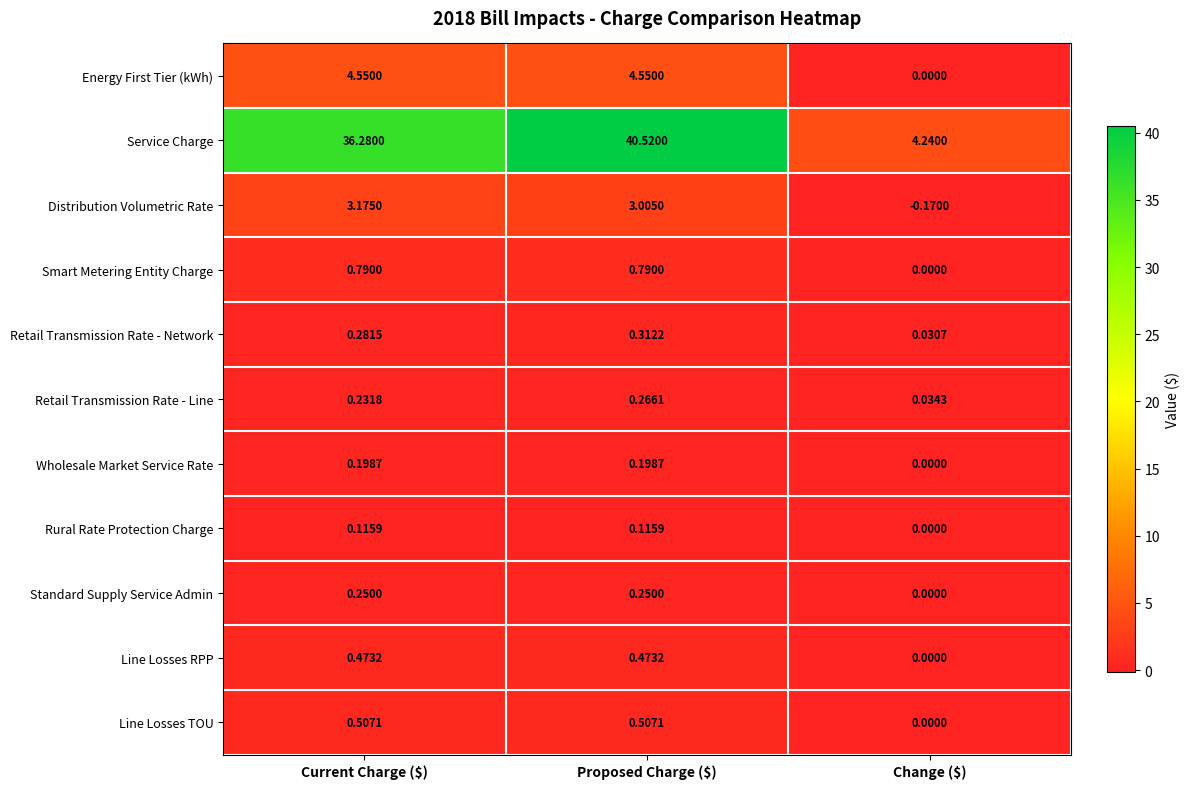

Which series has the widest spread of values?

Service Charge